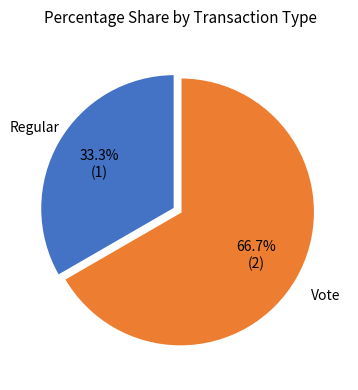

Does any single category account for the majority?

Yes